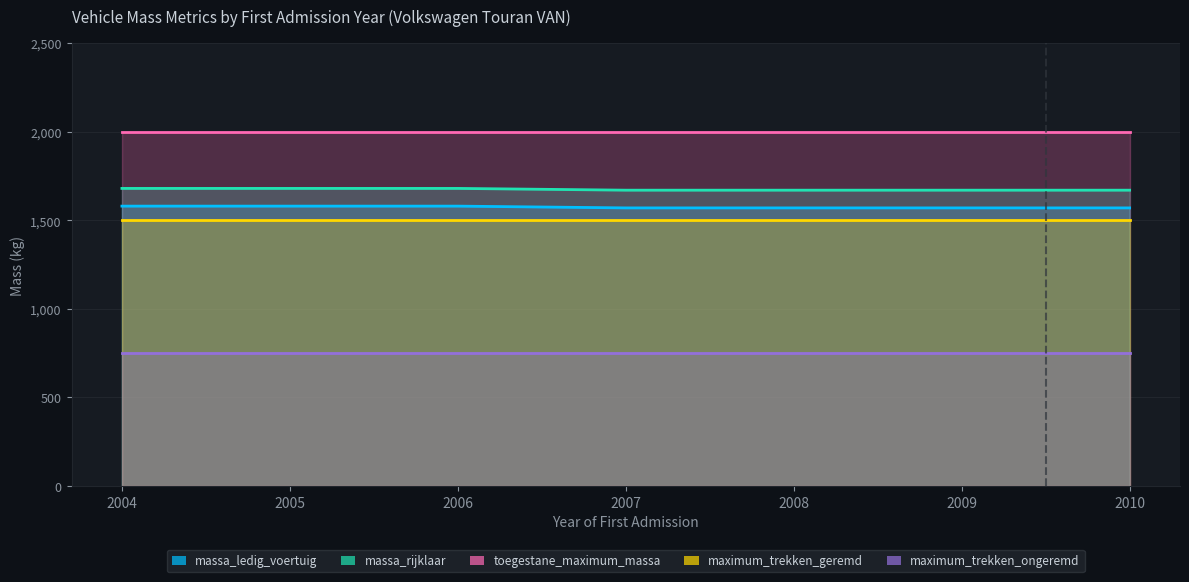

Reading right to left, transcribe all the data shown in this chart.

massa_ledig_voertuig: 1570	1570	1570	1570	1580	1580	1580
massa_rijklaar: 1670	1670	1670	1670	1680	1680	1680
toegestane_maximum_massa: 2000	2000	2000	2000	2000	2000	2000
maximum_trekken_geremd: 1500	1500	1500	1500	1500	1500	1500
maximum_trekken_ongeremd: 750	750	750	750	750	750	750